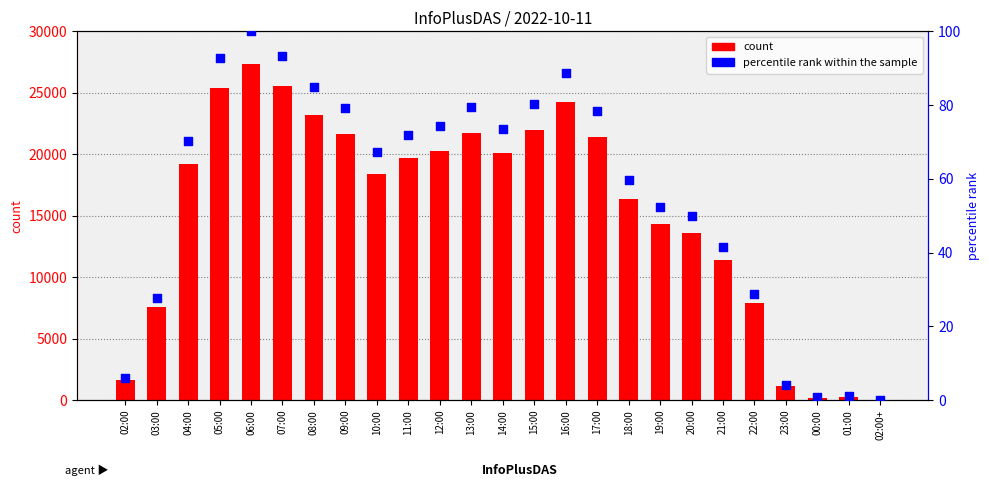

Which series reaches the minimum Y coordinate?

percentile rank within the sample